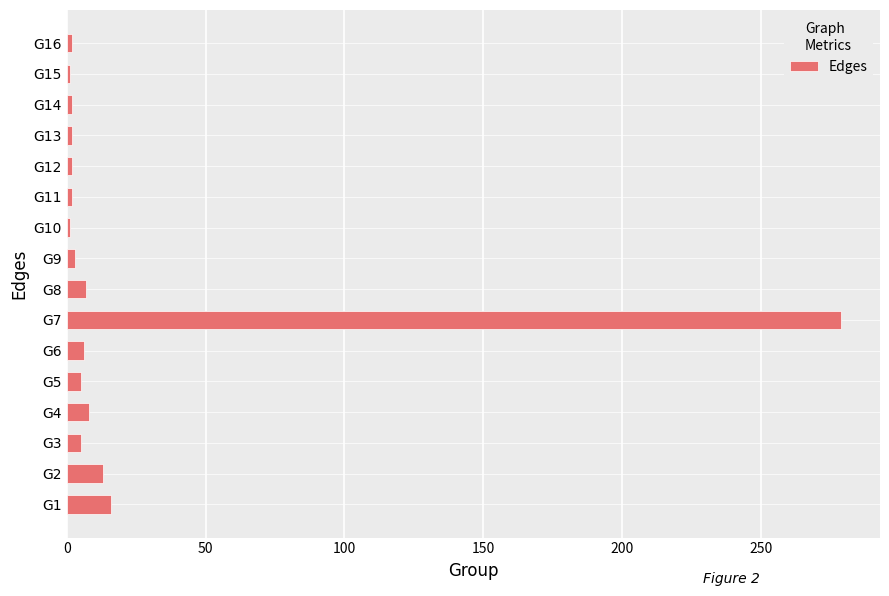

How many categories are shown in the chart?

16